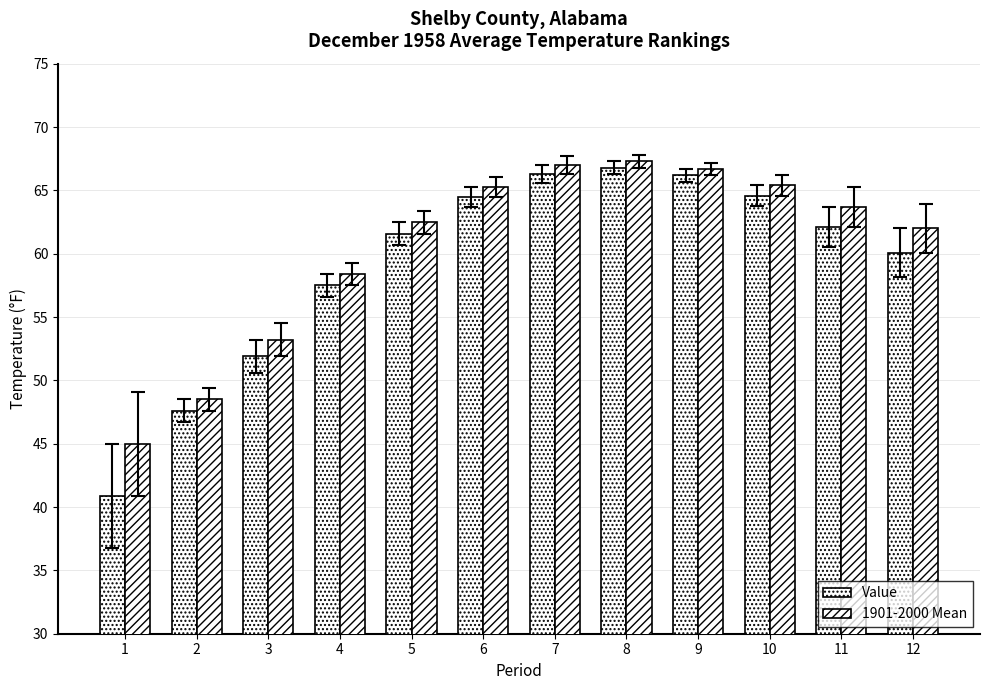

Count the number of categories in the chart.

12